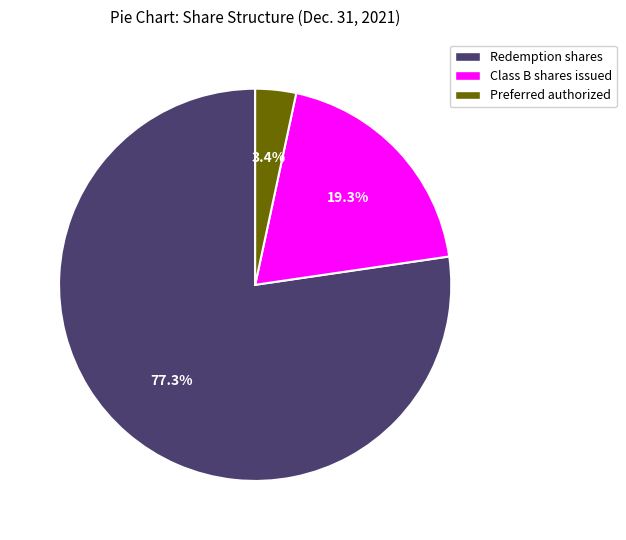

Does Class B shares issued account for over 50% of the chart?

No